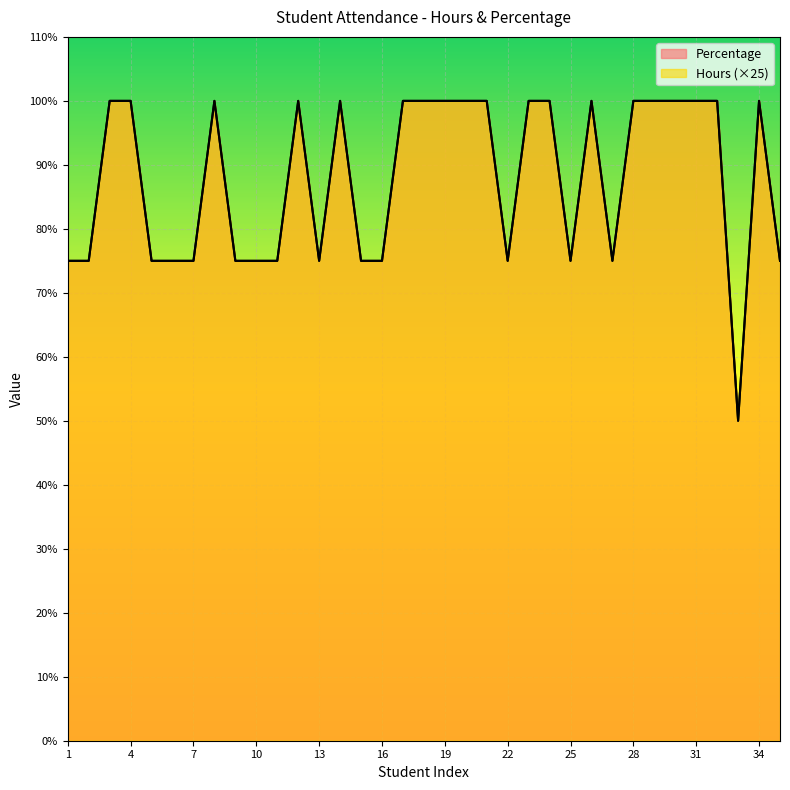

What is the lowest value of the Hours series?

50